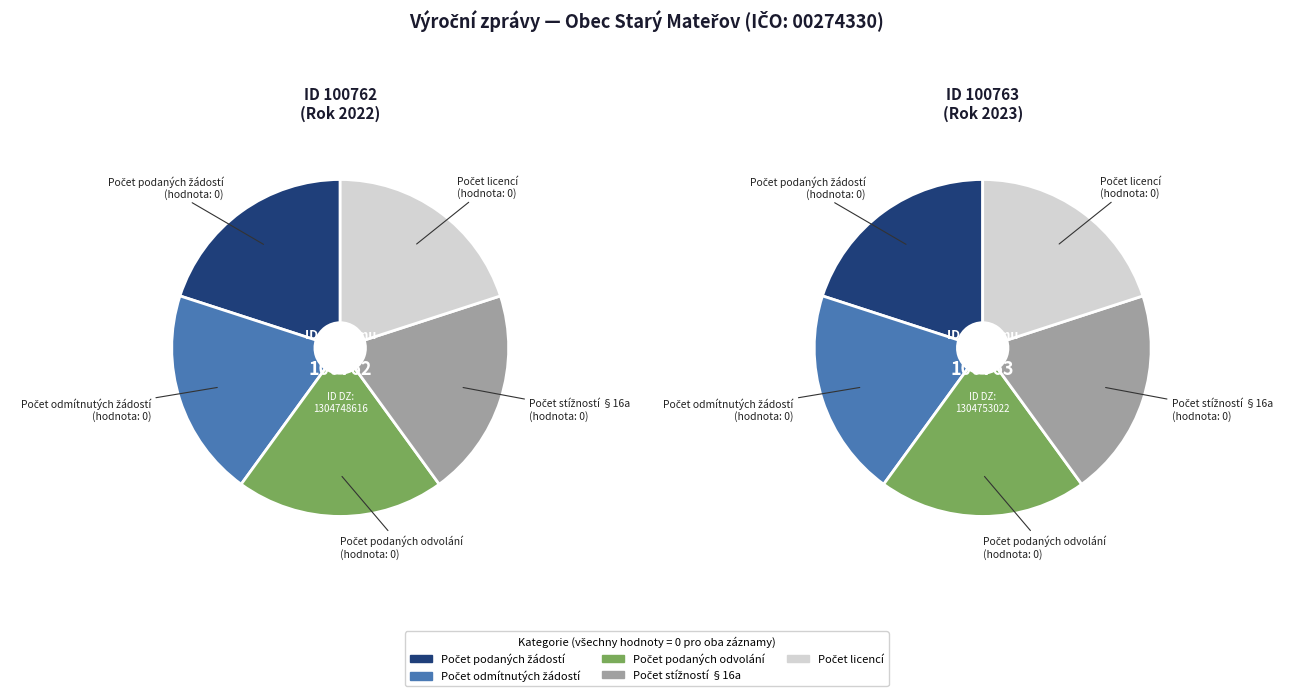

Between 1 and id_dz_values, which is larger?

1